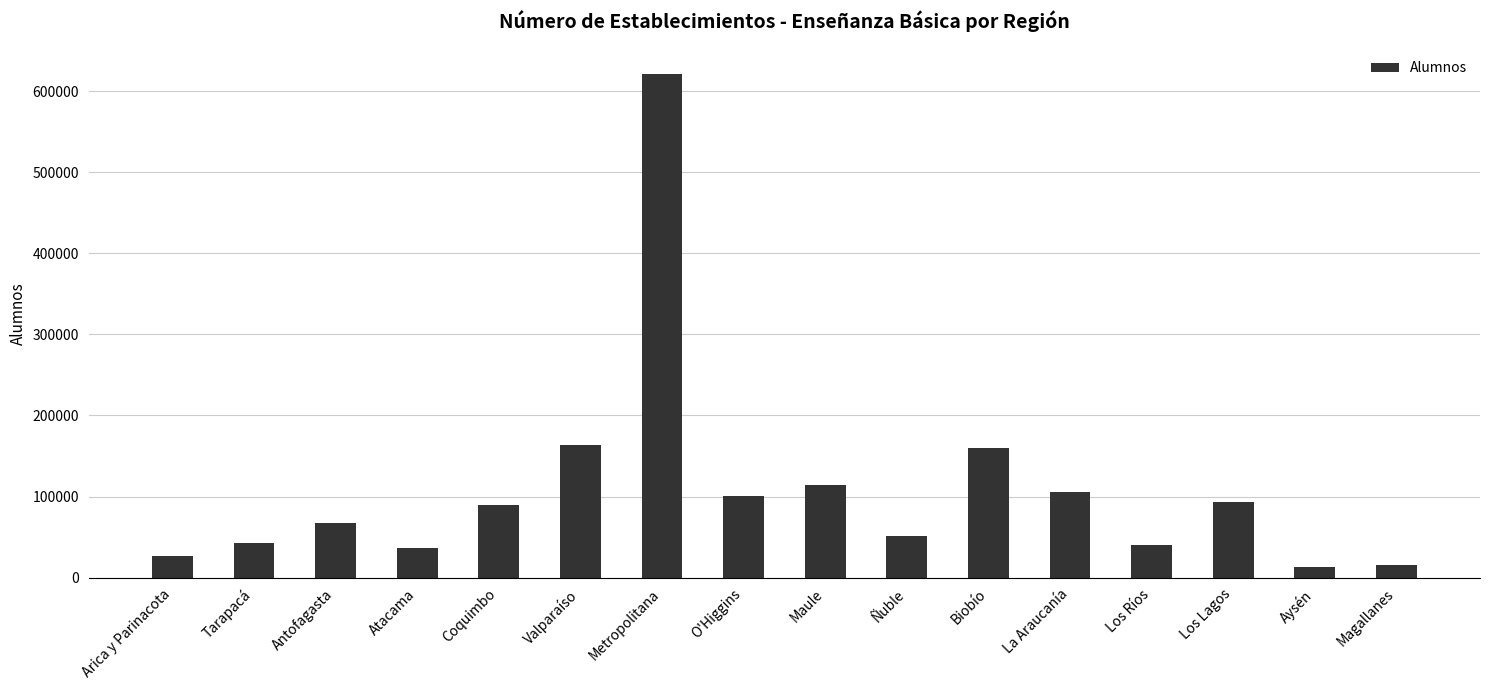

What is the change in value from Metropolitana to Los Lagos?

-527731